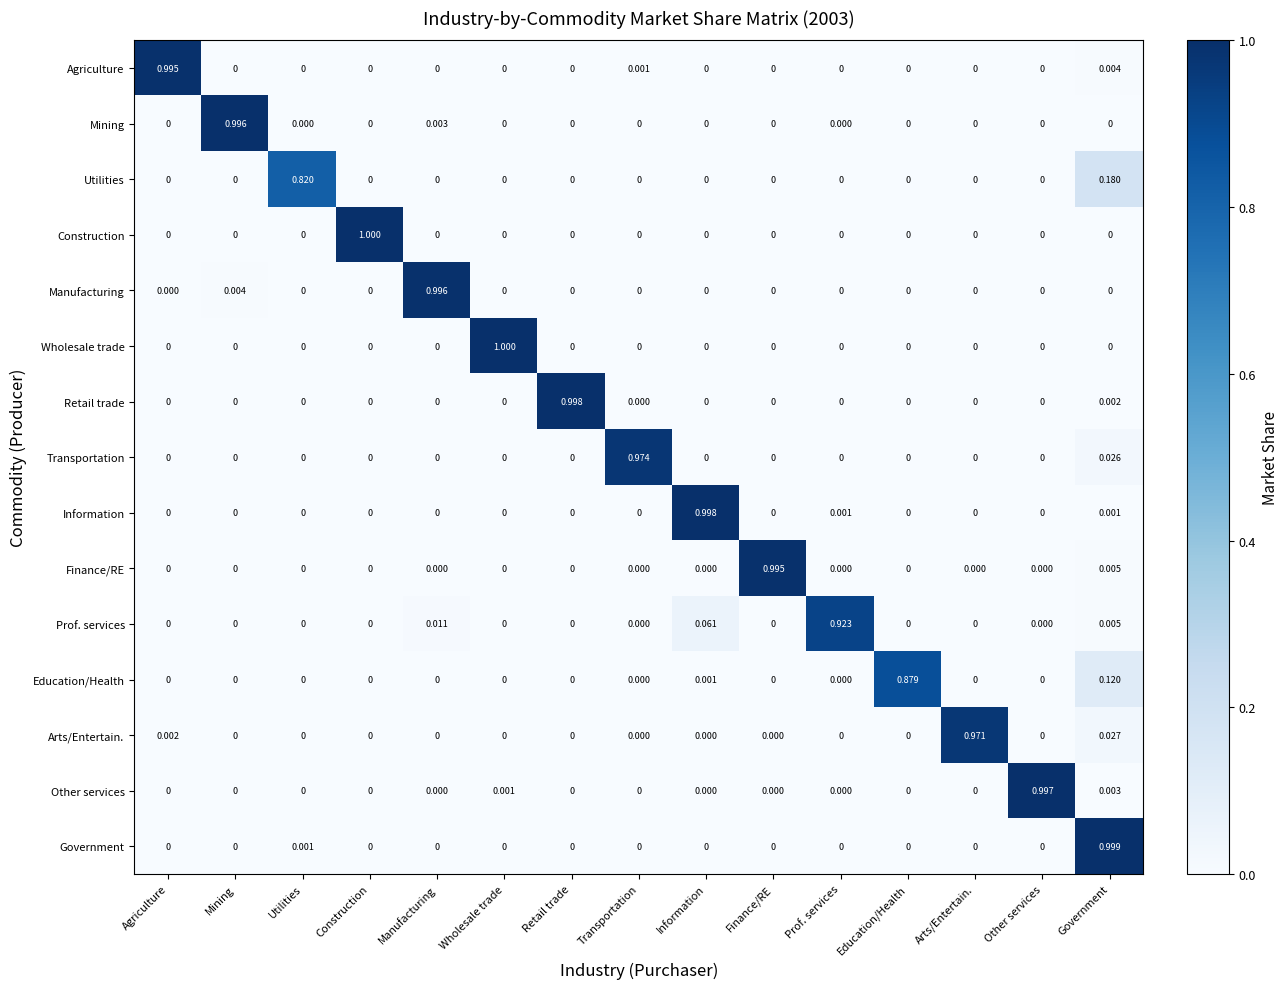

At which category is the sum across all series the highest?

Government